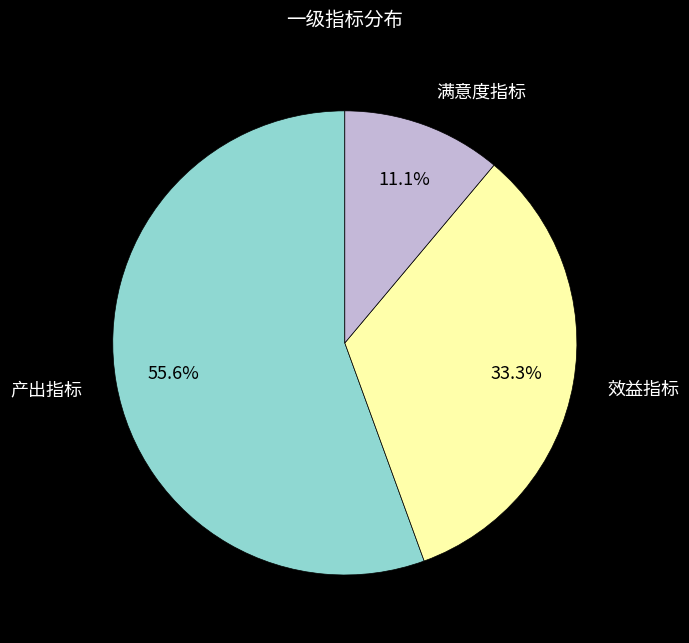

Does any single category account for the majority?

Yes